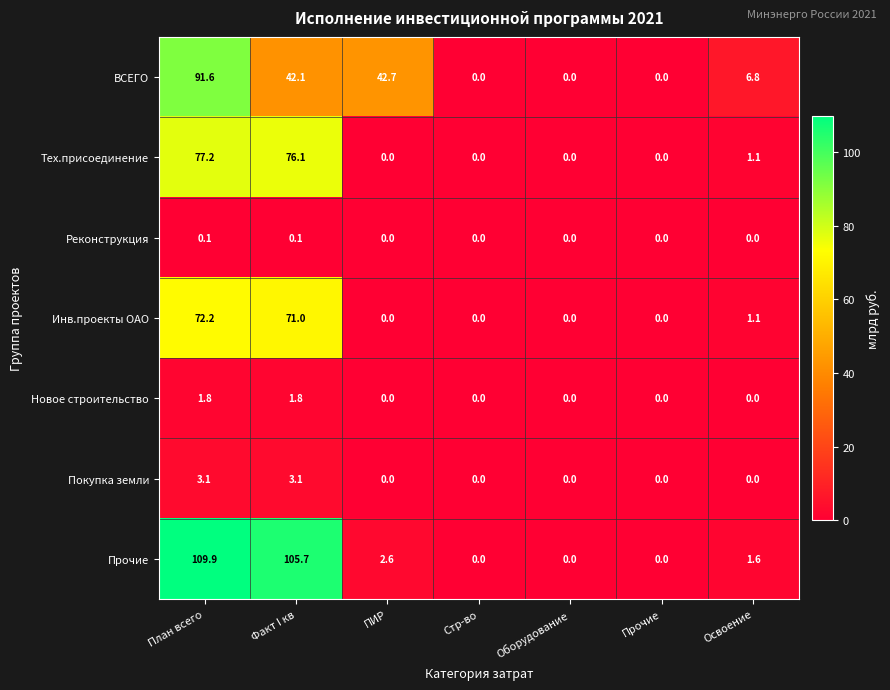

What is the sum of all Покупка земли values?

6.2